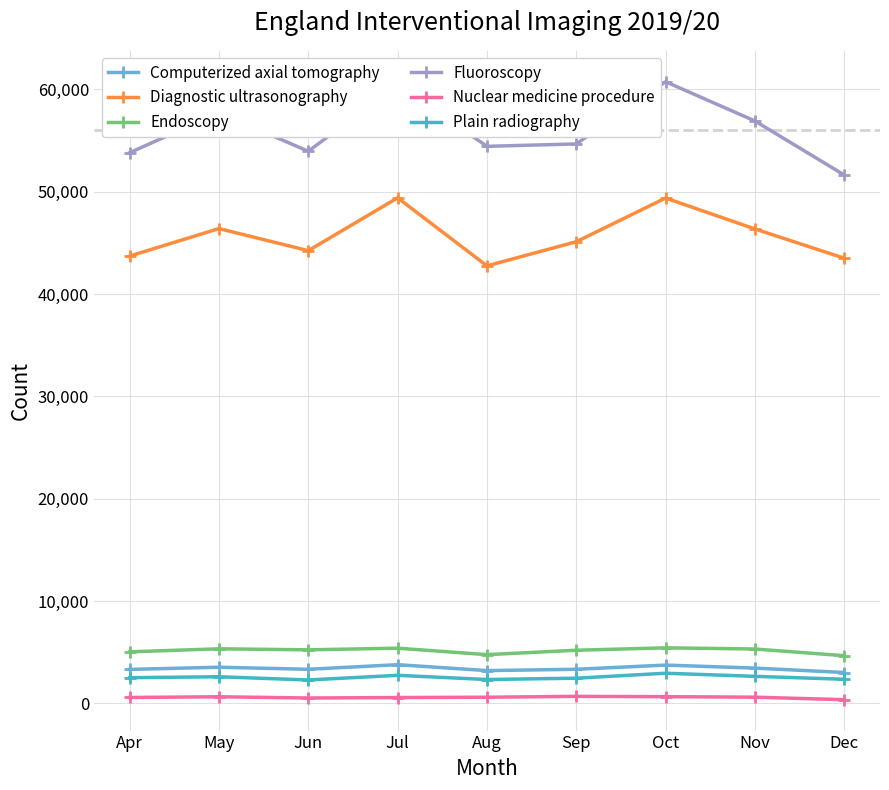

What is the greatest value displayed?

60730